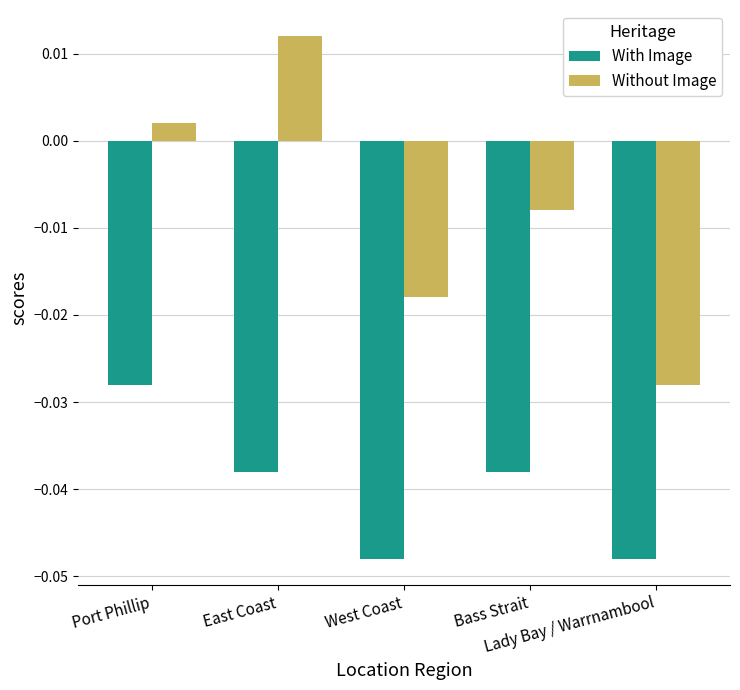

What is the label of the 2nd bar from the left?

East Coast